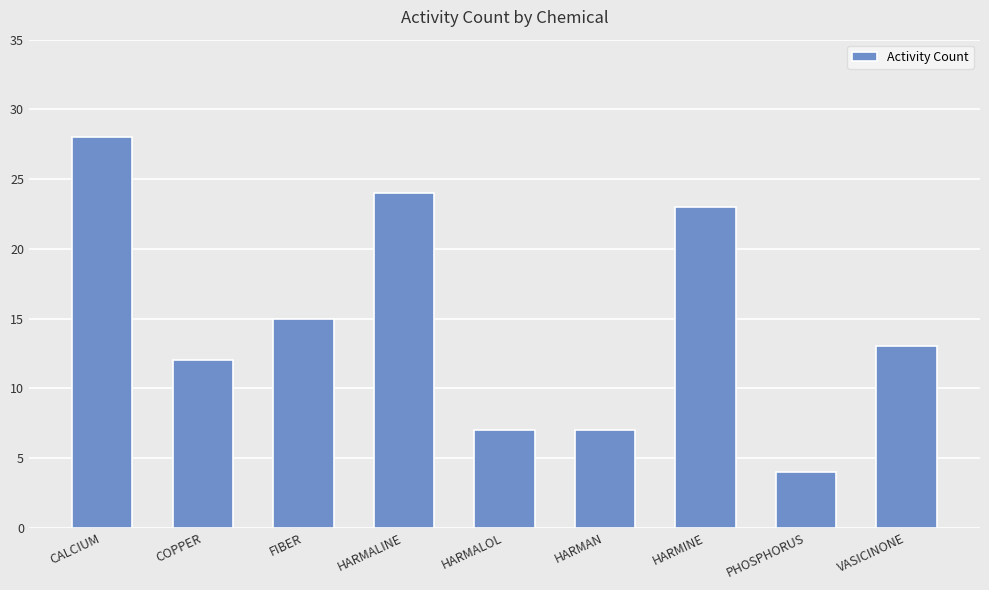

Read the value at FIBER.

15